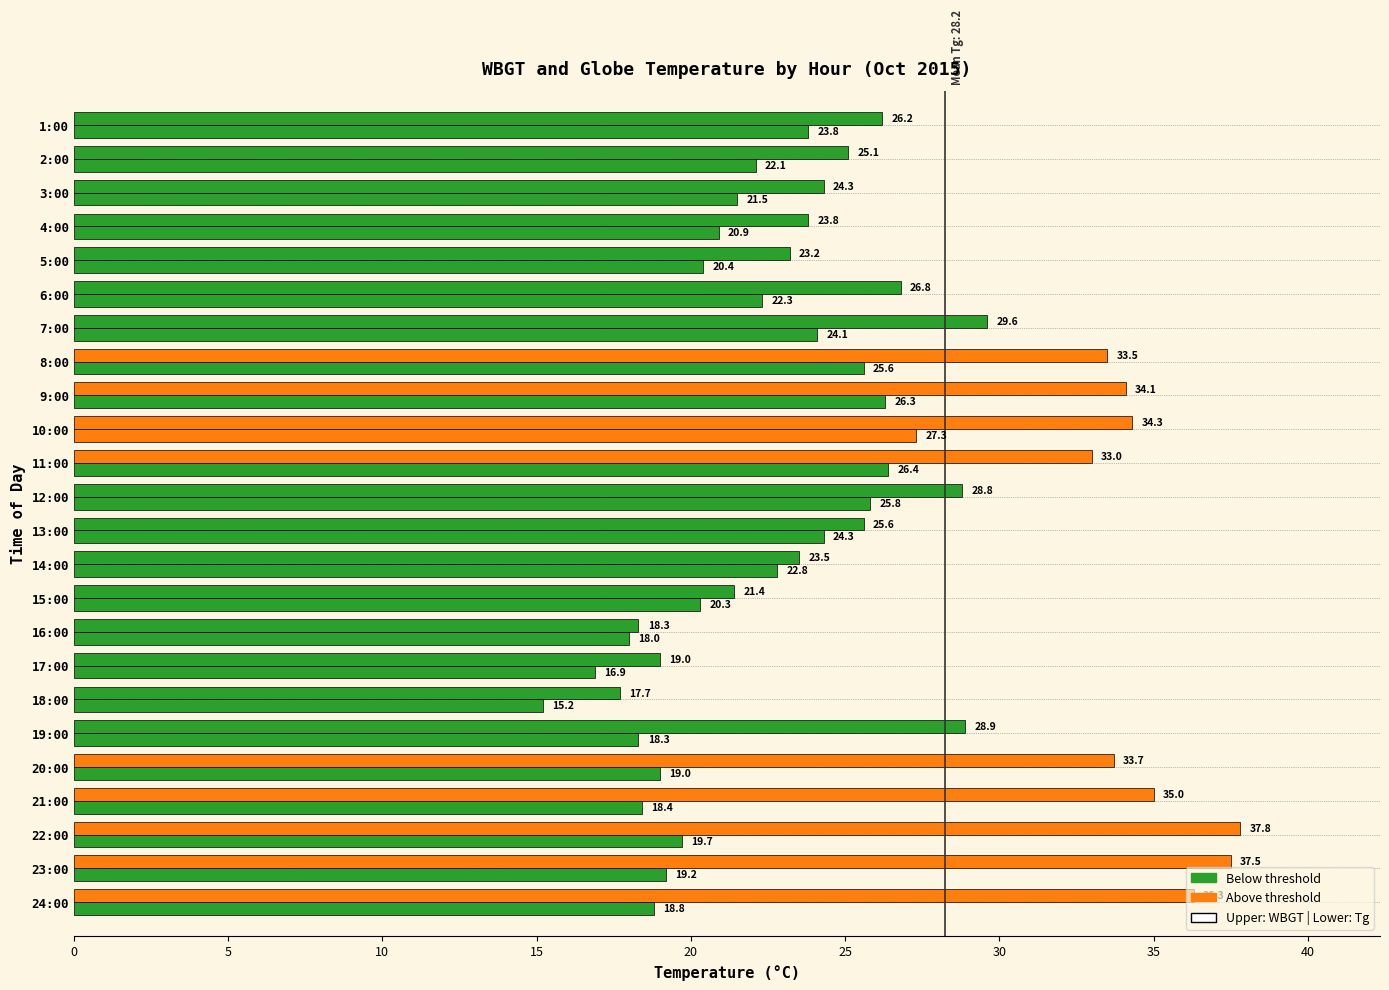

How many categories are shown in the chart?

24